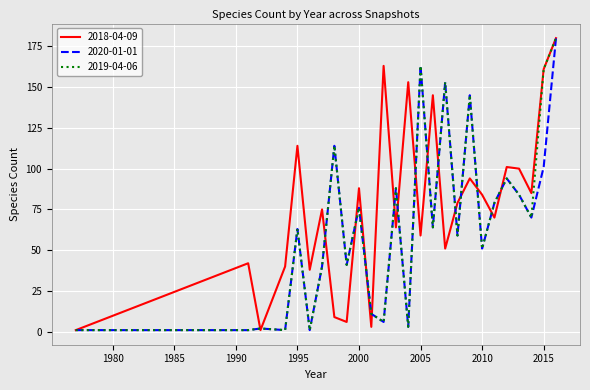

Which series has the largest total across all categories?

2018-04-09